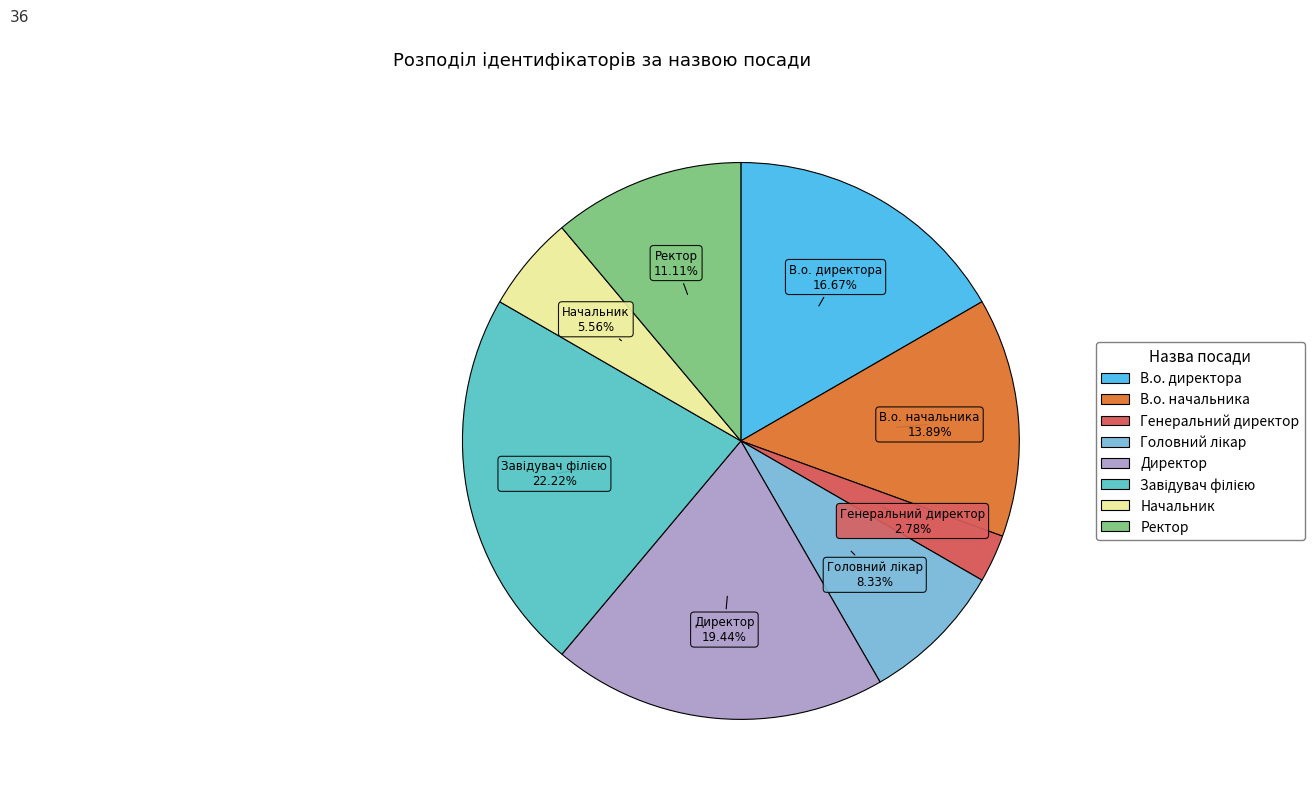

What portion of the pie excludes Ректор?

88.9%